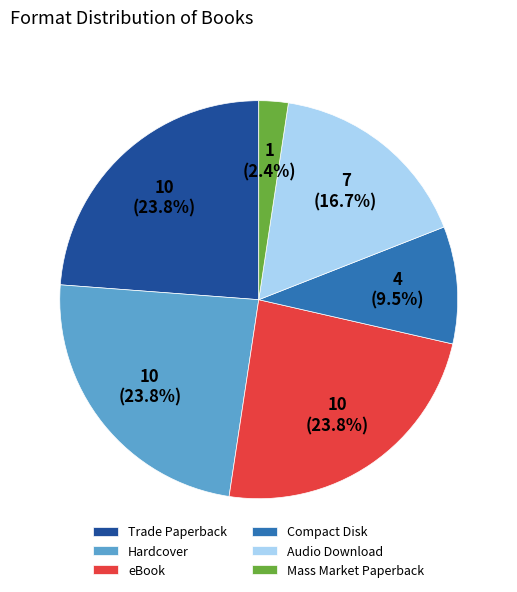

To the nearest percent, what percentage of the pie is eBook?

24%